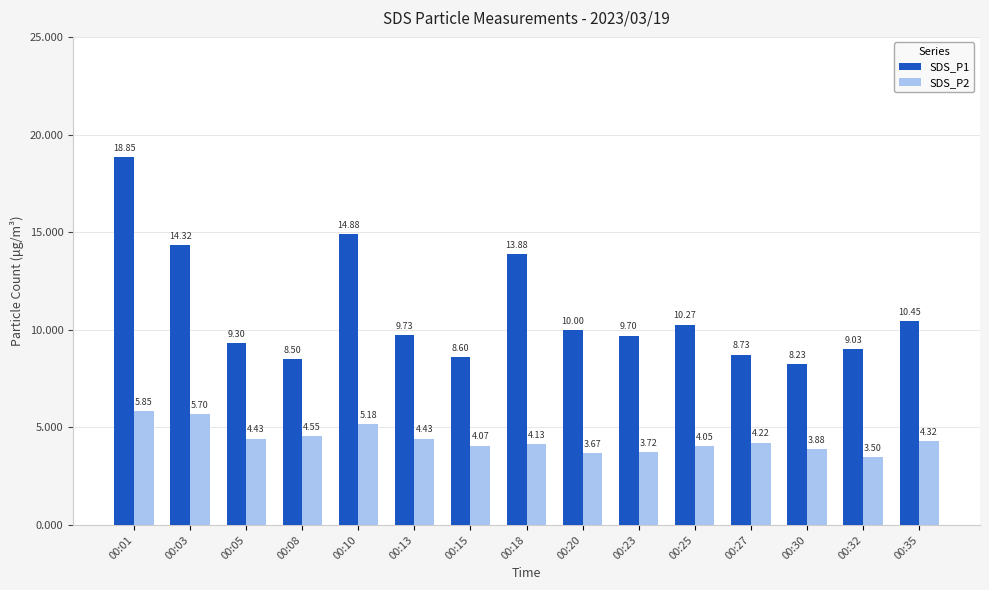

Count the number of categories in the chart.

15